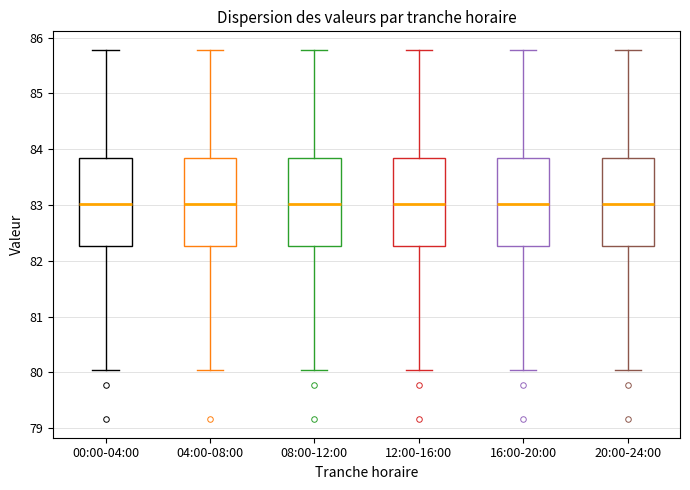

Reading left to right, read every box against the y-axis: the position of its median line, the range the box covers, and the ends of its whiskers. The values are not printed on the chart, so give them approximately, as read against the axis.

00:00-04:00: median 83.0, box 82.3 to 83.8, whiskers 80.0 to 85.8
04:00-08:00: median 83.0, box 82.3 to 83.8, whiskers 80.0 to 85.8
08:00-12:00: median 83.0, box 82.3 to 83.8, whiskers 80.0 to 85.8
12:00-16:00: median 83.0, box 82.3 to 83.8, whiskers 80.0 to 85.8
16:00-20:00: median 83.0, box 82.3 to 83.8, whiskers 80.0 to 85.8
20:00-24:00: median 83.0, box 82.3 to 83.8, whiskers 80.0 to 85.8